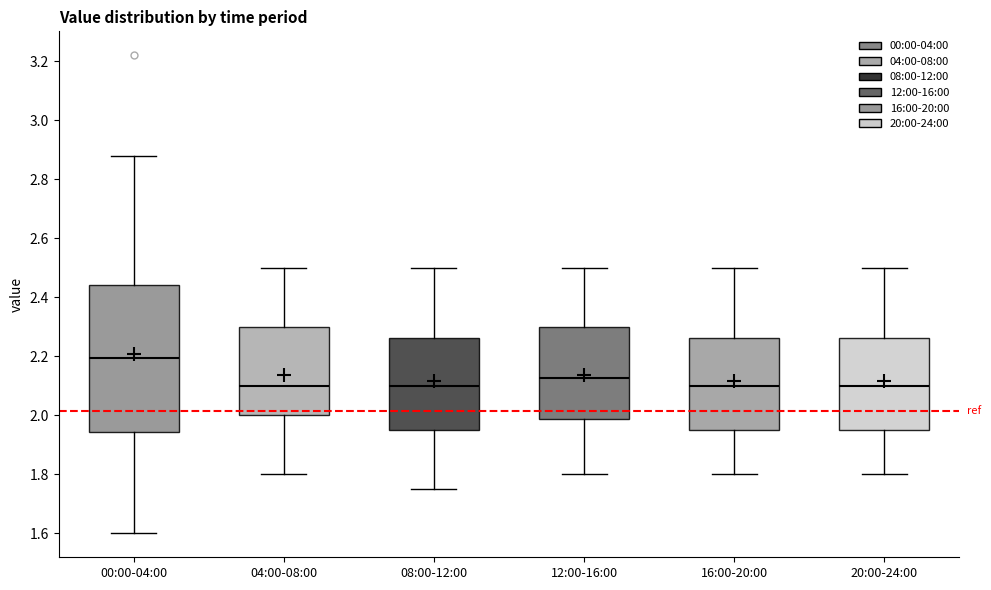

Which box's median line is the highest?

00:00-04:00